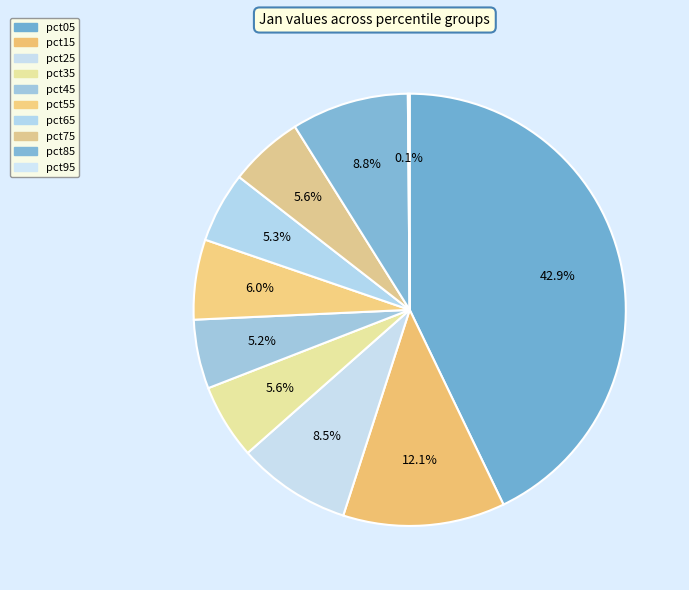

To the nearest percent, what is the average slice percentage?

10%